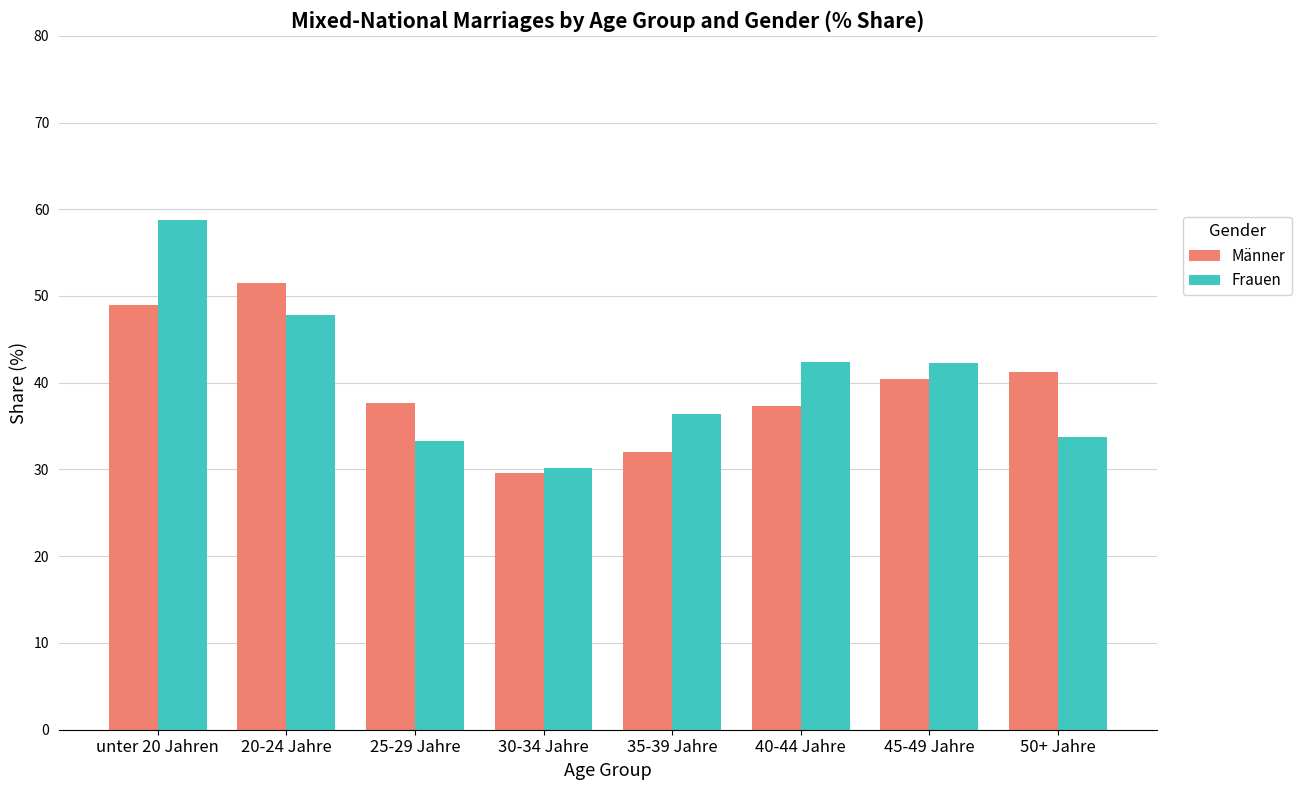

Between 40-44 Jahre and 45-49 Jahre, which series saw the biggest shift?

Männer